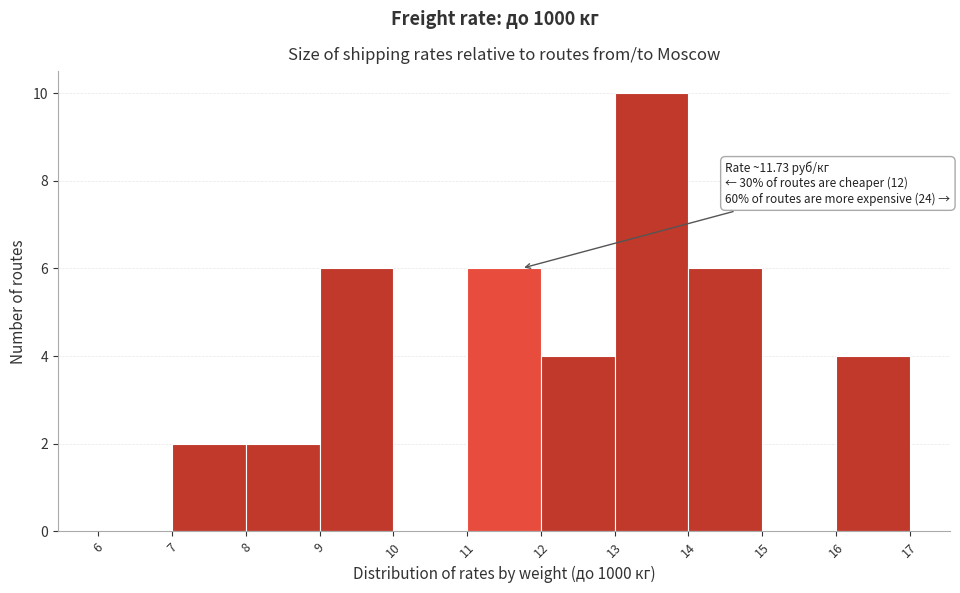

Which range on the x-axis has the tallest bar?

13 to 14